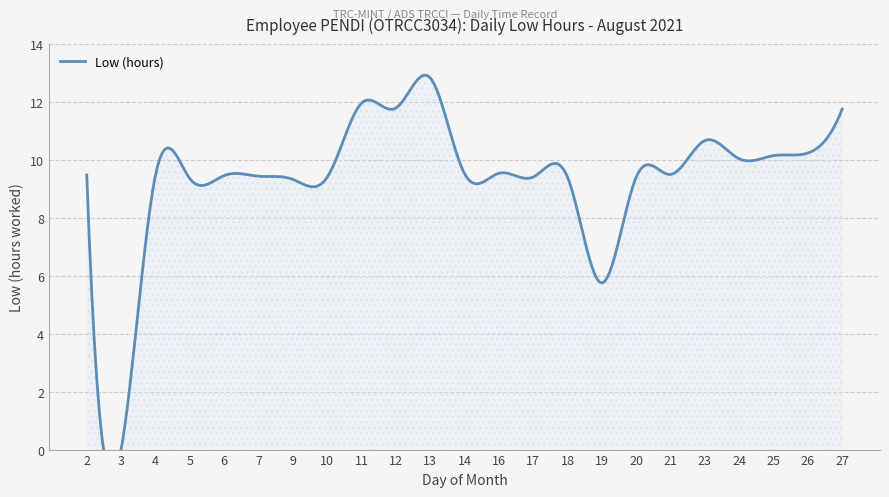

What is the approximate value at 14?

9.5